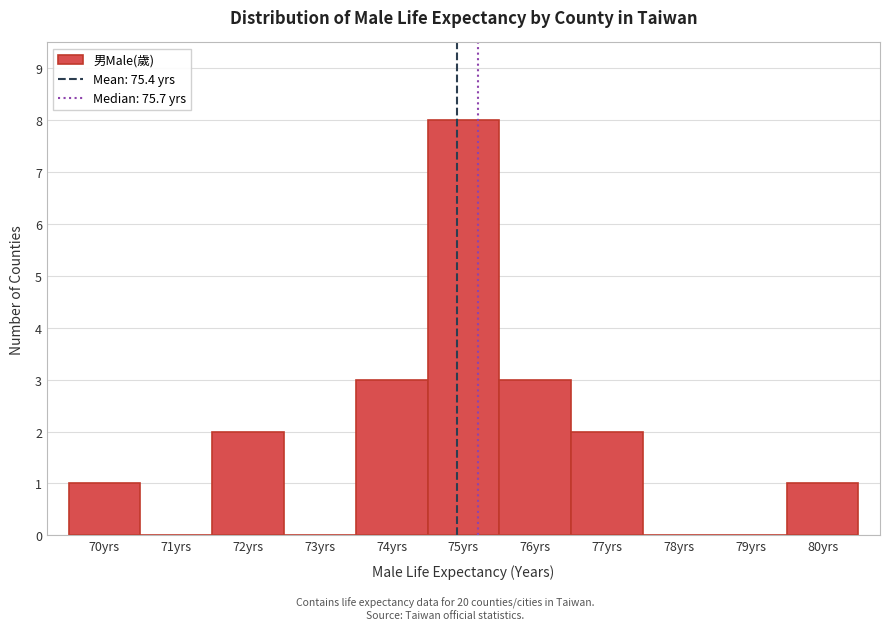

Reading left to right, transcribe all the data shown in this chart.

70yrs=1	71yrs=0	72yrs=2	73yrs=0	74yrs=3	75yrs=8	76yrs=3	77yrs=2	78yrs=0	79yrs=0	80yrs=1